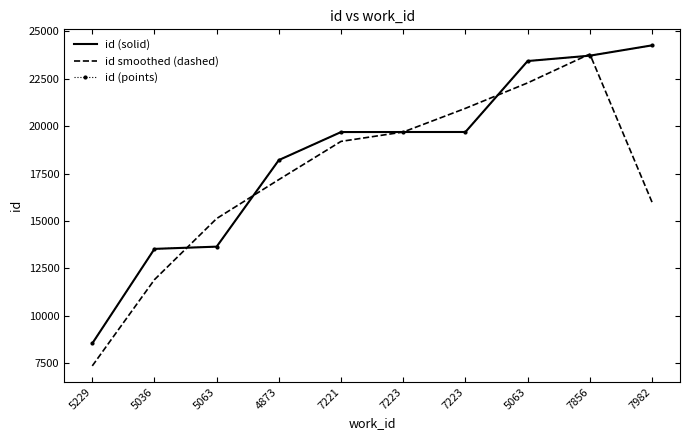

Reading left to right, list all the values displayed in this chart.

id (solid): 8544.0	13531.0	13649.0	18216.0	19694.0	19696.0	19697.0	23440.0	23723.0	24267.0
id smoothed (dashed): 7358.3	11908.0	15132.0	17186.3	19202.0	19695.7	20944.3	22286.7	23810.0	15996.7
id (points): 8544.0	13531.0	13649.0	18216.0	19694.0	19696.0	19697.0	23440.0	23723.0	24267.0